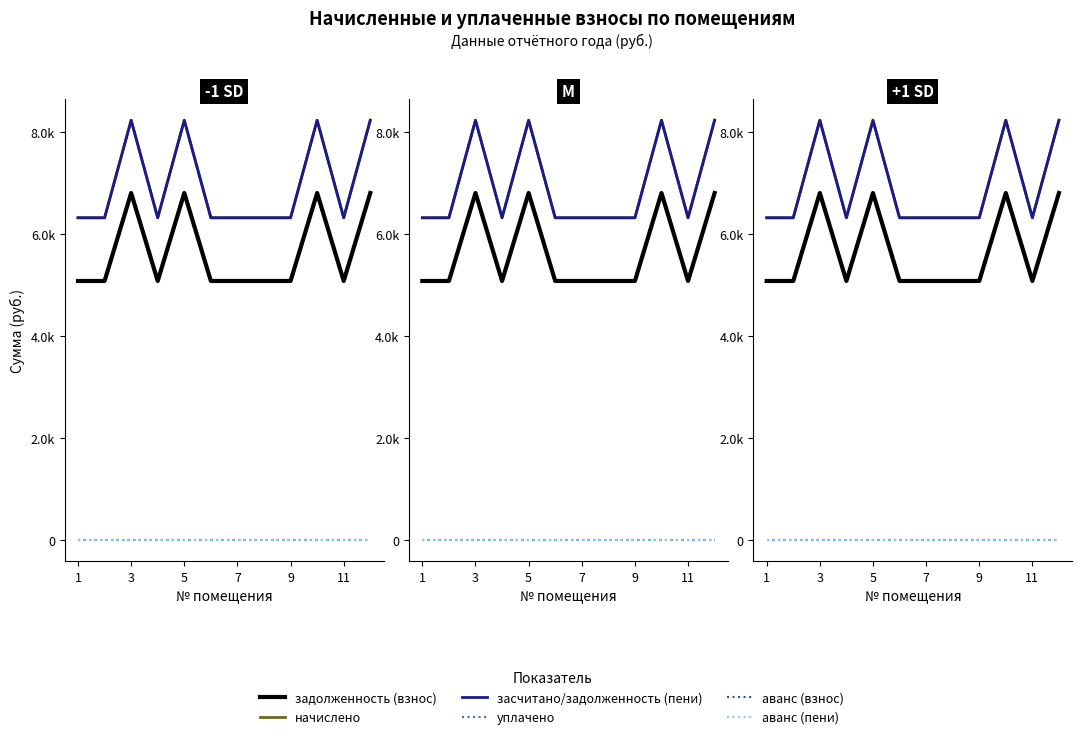

How many interior local valleys does the задолженность (взнос) series have?

2